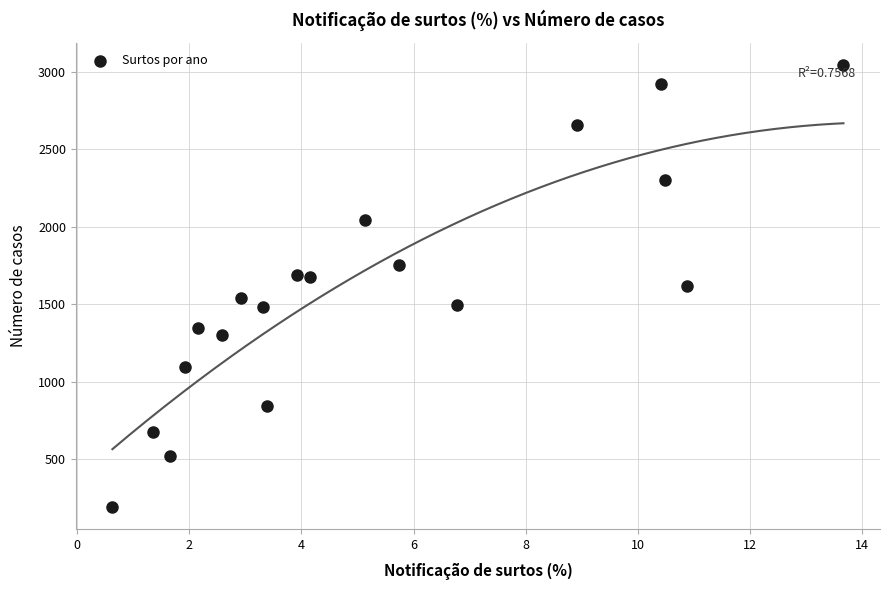

What is the range of Y values (max minus min)?

2850